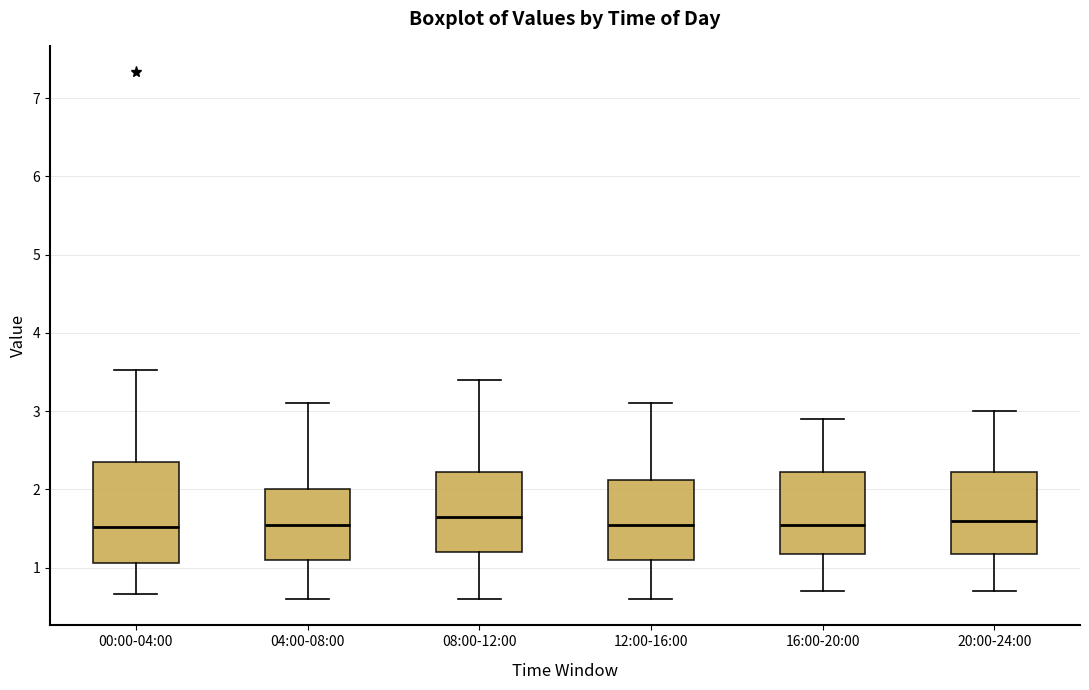

Comparing the boxes themselves (not the whiskers), which one is the tallest?

00:00-04:00